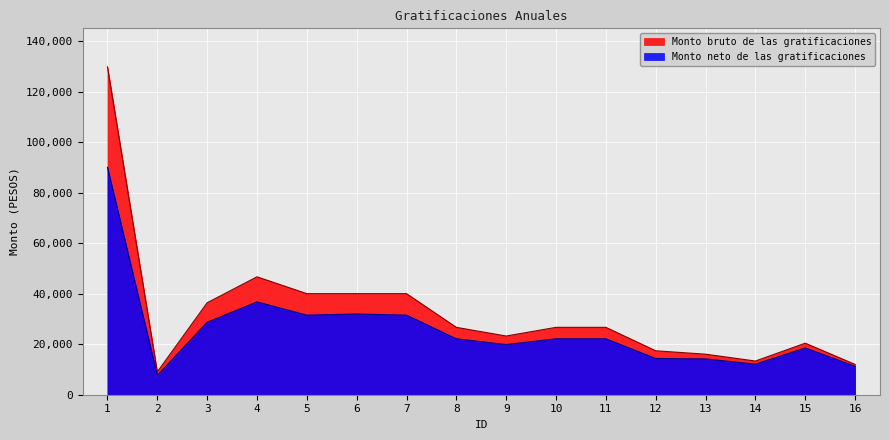

Is the value of Monto bruto de las gratificaciones at 5 greater than the value of Monto neto de las gratificaciones at 4?

Yes